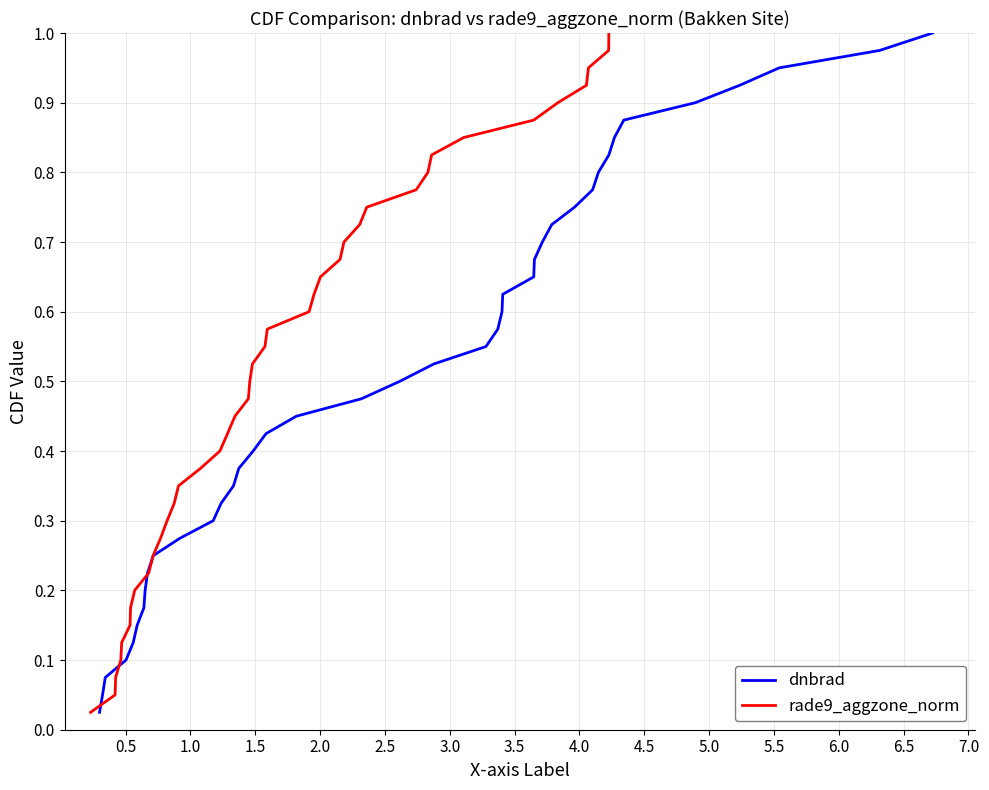

Which series has the largest range (max minus min)?

dnbrad